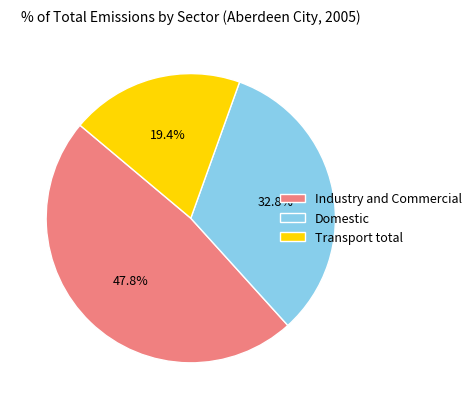

What percentage is the Transport total slice, to the nearest percent?

19%